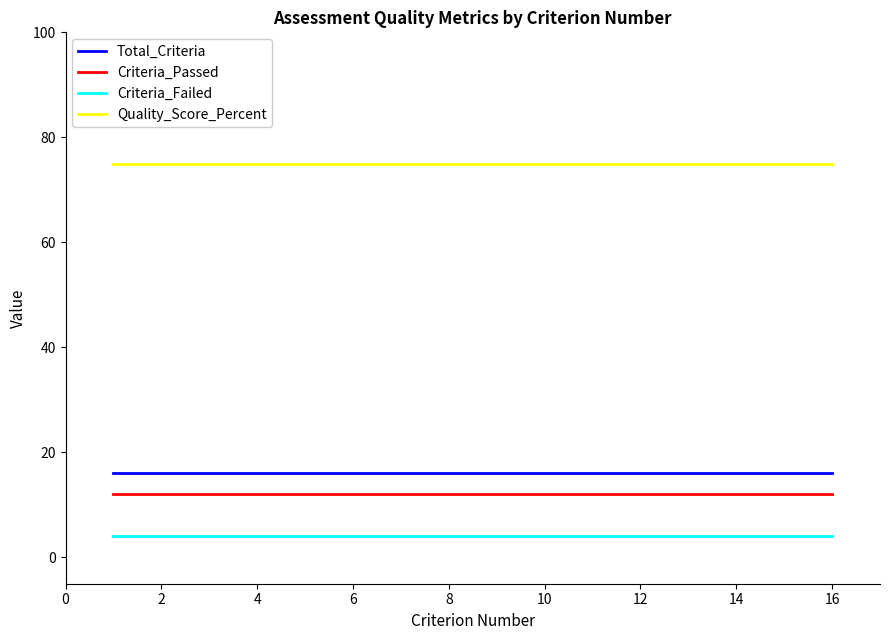

Which series has the largest total across all categories?

Quality_Score_Percent